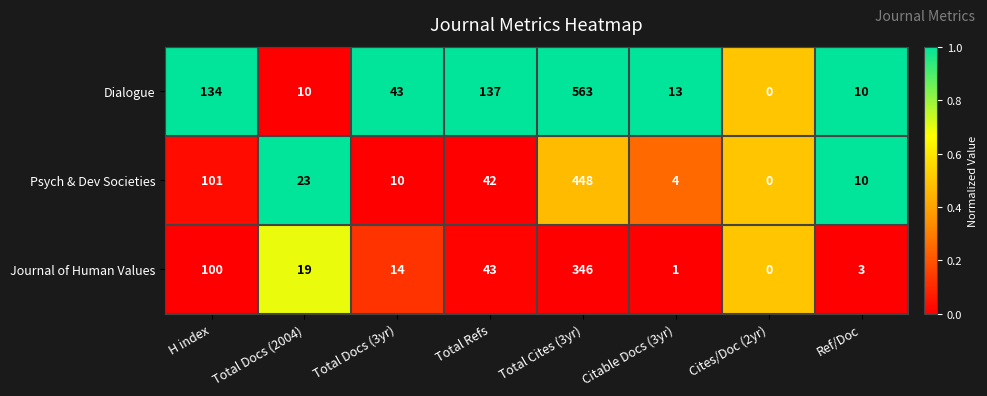

Which series has the widest spread of values?

Dialogue